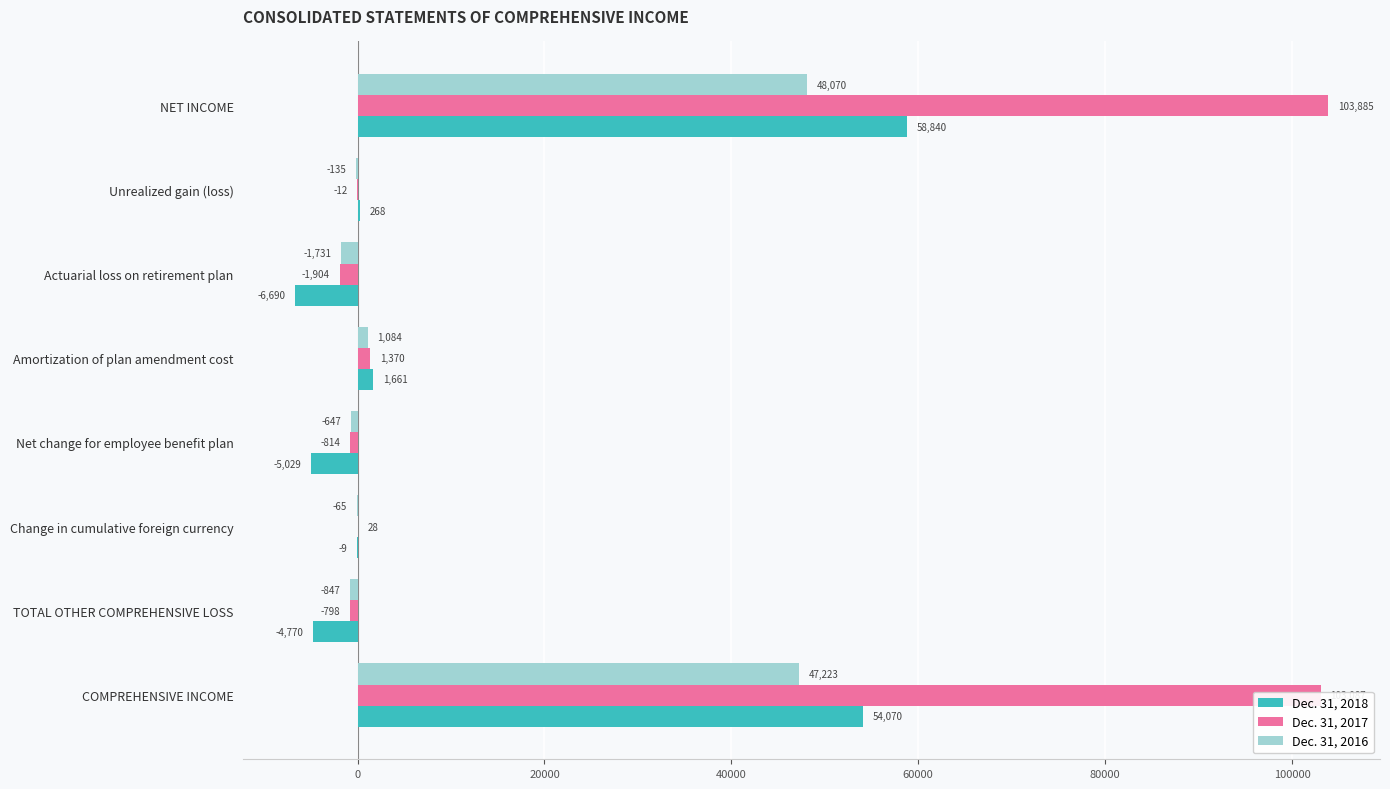

The Dec. 31, 2018 series shows 101452 at NET INCOME. True or false?

False